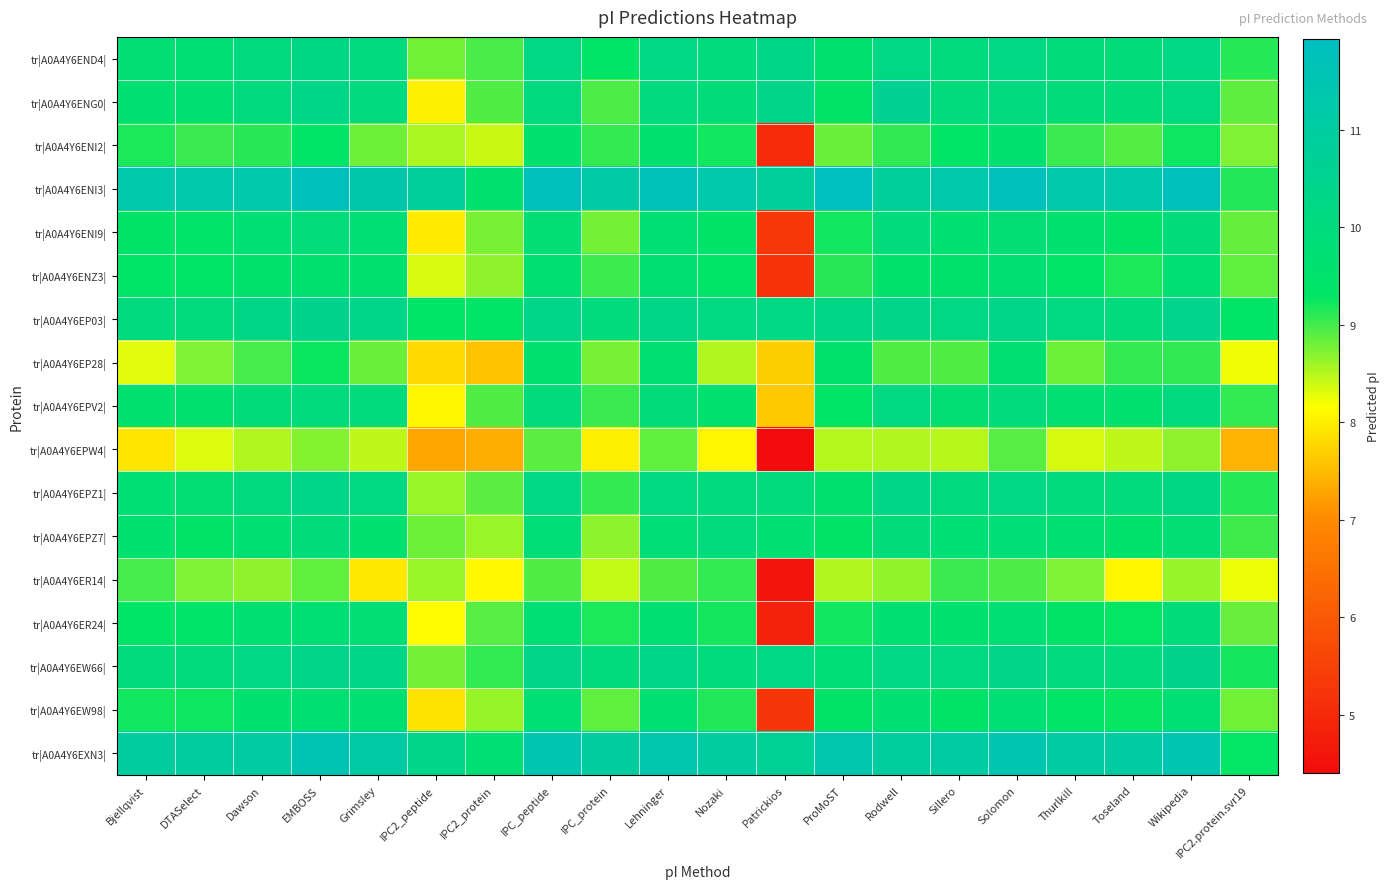

Reading right to left, extract all data points from this chart.

tr|A0A4Y6END4|: IPC2.protein.svr19=9.1	Wikipedia=10.2	Toseland=9.8	Thurlkill=9.9	Solomon=10.2	Sillero=10.0	Rodwell=10.2	ProMoST=9.5	Patrickios=10.2	Nozaki=9.9	Lehninger=10.2	IPC_protein=9.3	IPC_peptide=10.2	IPC2_protein=9.0	IPC2_peptide=8.8	Grimsley=10.1	EMBOSS=10.2	Dawson=10.0	DTASelect=9.7	Bjellqvist=9.8
tr|A0A4Y6ENG0|: IPC2.protein.svr19=8.9	Wikipedia=10.1	Toseland=9.9	Thurlkill=9.9	Solomon=10.1	Sillero=9.9	Rodwell=10.6	ProMoST=9.4	Patrickios=10.4	Nozaki=9.8	Lehninger=10.1	IPC_protein=9.0	IPC_peptide=10.1	IPC2_protein=8.9	IPC2_peptide=8.0	Grimsley=10.1	EMBOSS=10.3	Dawson=10.0	DTASelect=9.6	Bjellqvist=9.6
tr|A0A4Y6ENI2|: IPC2.protein.svr19=8.7	Wikipedia=9.2	Toseland=8.9	Thurlkill=9.0	Solomon=9.6	Sillero=9.3	Rodwell=9.1	ProMoST=8.8	Patrickios=5.0	Nozaki=9.2	Lehninger=9.5	IPC_protein=9.1	IPC_peptide=9.5	IPC2_protein=8.4	IPC2_peptide=8.5	Grimsley=8.8	EMBOSS=9.3	Dawson=9.1	DTASelect=9.0	Bjellqvist=9.2
tr|A0A4Y6ENI3|: IPC2.protein.svr19=9.1	Wikipedia=11.8	Toseland=11.3	Thurlkill=11.3	Solomon=11.8	Sillero=11.3	Rodwell=10.8	ProMoST=11.9	Patrickios=10.8	Nozaki=11.3	Lehninger=11.7	IPC_protein=11.1	IPC_peptide=11.8	IPC2_protein=9.5	IPC2_peptide=10.8	Grimsley=11.3	EMBOSS=11.8	Dawson=11.3	DTASelect=11.3	Bjellqvist=11.3
tr|A0A4Y6ENI9|: IPC2.protein.svr19=8.8	Wikipedia=9.9	Toseland=9.4	Thurlkill=9.5	Solomon=9.8	Sillero=9.6	Rodwell=9.9	ProMoST=9.2	Patrickios=5.3	Nozaki=9.5	Lehninger=9.7	IPC_protein=8.8	IPC_peptide=9.8	IPC2_protein=8.8	IPC2_peptide=8.0	Grimsley=9.8	EMBOSS=9.9	Dawson=9.7	DTASelect=9.4	Bjellqvist=9.4
tr|A0A4Y6ENZ3|: IPC2.protein.svr19=8.9	Wikipedia=9.7	Toseland=9.2	Thurlkill=9.3	Solomon=9.7	Sillero=9.5	Rodwell=9.5	ProMoST=9.1	Patrickios=5.2	Nozaki=9.3	Lehninger=9.6	IPC_protein=9.0	IPC_peptide=9.6	IPC2_protein=8.7	IPC2_peptide=8.3	Grimsley=9.6	EMBOSS=9.6	Dawson=9.5	DTASelect=9.3	Bjellqvist=9.3
tr|A0A4Y6EP03|: IPC2.protein.svr19=9.3	Wikipedia=10.5	Toseland=10.0	Thurlkill=10.1	Solomon=10.3	Sillero=10.2	Rodwell=10.4	ProMoST=10.2	Patrickios=10.2	Nozaki=10.1	Lehninger=10.3	IPC_protein=10.0	IPC_peptide=10.3	IPC2_protein=9.3	IPC2_peptide=9.4	Grimsley=10.3	EMBOSS=10.4	Dawson=10.2	DTASelect=10.0	Bjellqvist=10.0
tr|A0A4Y6EP28|: IPC2.protein.svr19=8.2	Wikipedia=9.1	Toseland=9.1	Thurlkill=8.8	Solomon=9.6	Sillero=8.9	Rodwell=8.9	ProMoST=9.5	Patrickios=7.7	Nozaki=8.5	Lehninger=9.6	IPC_protein=8.8	IPC_peptide=9.6	IPC2_protein=7.6	IPC2_peptide=7.8	Grimsley=8.8	EMBOSS=9.3	Dawson=9.0	DTASelect=8.7	Bjellqvist=8.3
tr|A0A4Y6EPV2|: IPC2.protein.svr19=9.1	Wikipedia=10.0	Toseland=9.6	Thurlkill=9.7	Solomon=9.9	Sillero=9.8	Rodwell=10.1	ProMoST=9.3	Patrickios=7.6	Nozaki=9.5	Lehninger=9.9	IPC_protein=9.0	IPC_peptide=9.9	IPC2_protein=8.9	IPC2_peptide=8.1	Grimsley=9.9	EMBOSS=10.0	Dawson=9.8	DTASelect=9.5	Bjellqvist=9.5
tr|A0A4Y6EPW4|: IPC2.protein.svr19=7.4	Wikipedia=8.7	Toseland=8.4	Thurlkill=8.3	Solomon=8.9	Sillero=8.5	Rodwell=8.5	ProMoST=8.5	Patrickios=4.4	Nozaki=8.1	Lehninger=8.9	IPC_protein=8.0	IPC_peptide=8.9	IPC2_protein=7.4	IPC2_peptide=7.3	Grimsley=8.4	EMBOSS=8.7	Dawson=8.5	DTASelect=8.3	Bjellqvist=7.9
tr|A0A4Y6EPZ1|: IPC2.protein.svr19=9.1	Wikipedia=10.2	Toseland=9.9	Thurlkill=10.0	Solomon=10.2	Sillero=10.0	Rodwell=10.3	ProMoST=9.6	Patrickios=10.0	Nozaki=10.0	Lehninger=10.1	IPC_protein=9.1	IPC_peptide=10.2	IPC2_protein=8.9	IPC2_peptide=8.6	Grimsley=10.1	EMBOSS=10.3	Dawson=10.1	DTASelect=9.8	Bjellqvist=9.8
tr|A0A4Y6EPZ7|: IPC2.protein.svr19=9.0	Wikipedia=9.8	Toseland=9.5	Thurlkill=9.6	Solomon=9.8	Sillero=9.8	Rodwell=9.9	ProMoST=9.4	Patrickios=9.7	Nozaki=9.9	Lehninger=9.8	IPC_protein=8.7	IPC_peptide=9.8	IPC2_protein=8.6	IPC2_peptide=8.8	Grimsley=9.6	EMBOSS=9.9	Dawson=9.7	DTASelect=9.4	Bjellqvist=9.6
tr|A0A4Y6ER14|: IPC2.protein.svr19=8.2	Wikipedia=8.6	Toseland=8.1	Thurlkill=8.7	Solomon=9.0	Sillero=9.0	Rodwell=8.6	ProMoST=8.5	Patrickios=4.6	Nozaki=9.1	Lehninger=8.9	IPC_protein=8.4	IPC_peptide=8.9	IPC2_protein=8.1	IPC2_peptide=8.6	Grimsley=7.9	EMBOSS=8.9	Dawson=8.7	DTASelect=8.7	Bjellqvist=9.0
tr|A0A4Y6ER24|: IPC2.protein.svr19=8.8	Wikipedia=9.9	Toseland=9.3	Thurlkill=9.4	Solomon=9.7	Sillero=9.5	Rodwell=9.7	ProMoST=9.2	Patrickios=4.9	Nozaki=9.2	Lehninger=9.7	IPC_protein=9.2	IPC_peptide=9.7	IPC2_protein=8.9	IPC2_peptide=8.1	Grimsley=9.8	EMBOSS=9.7	Dawson=9.6	DTASelect=9.4	Bjellqvist=9.4
tr|A0A4Y6EW66|: IPC2.protein.svr19=9.2	Wikipedia=10.4	Toseland=10.0	Thurlkill=10.0	Solomon=10.4	Sillero=10.1	Rodwell=10.2	ProMoST=9.8	Patrickios=10.2	Nozaki=9.9	Lehninger=10.3	IPC_protein=10.0	IPC_peptide=10.4	IPC2_protein=9.1	IPC2_peptide=8.8	Grimsley=10.3	EMBOSS=10.4	Dawson=10.2	DTASelect=9.9	Bjellqvist=9.9
tr|A0A4Y6EW98|: IPC2.protein.svr19=8.8	Wikipedia=9.7	Toseland=9.3	Thurlkill=9.3	Solomon=9.7	Sillero=9.4	Rodwell=9.6	ProMoST=9.4	Patrickios=5.3	Nozaki=9.2	Lehninger=9.7	IPC_protein=8.9	IPC_peptide=9.7	IPC2_protein=8.6	IPC2_peptide=7.9	Grimsley=9.6	EMBOSS=9.7	Dawson=9.5	DTASelect=9.2	Bjellqvist=9.2
tr|A0A4Y6EXN3|: IPC2.protein.svr19=9.3	Wikipedia=11.5	Toseland=11.1	Thurlkill=11.1	Solomon=11.5	Sillero=11.1	Rodwell=10.9	ProMoST=11.4	Patrickios=10.7	Nozaki=11.1	Lehninger=11.4	IPC_protein=11.0	IPC_peptide=11.5	IPC2_protein=9.7	IPC2_peptide=10.4	Grimsley=11.1	EMBOSS=11.5	Dawson=11.1	DTASelect=11.0	Bjellqvist=11.0